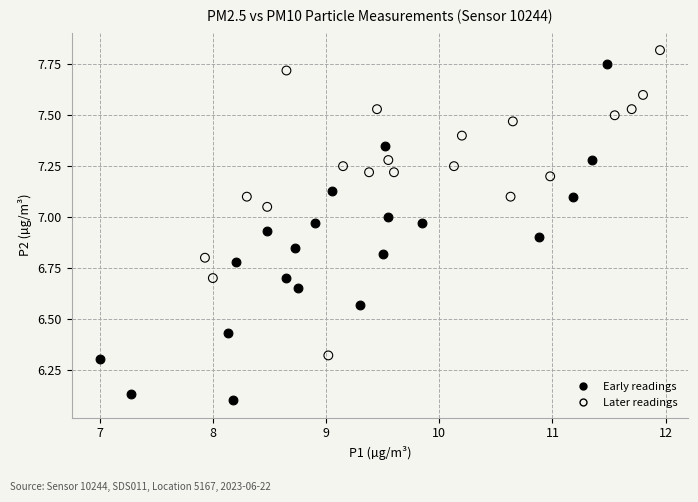

Which series contains the lowest Y value?

Early readings